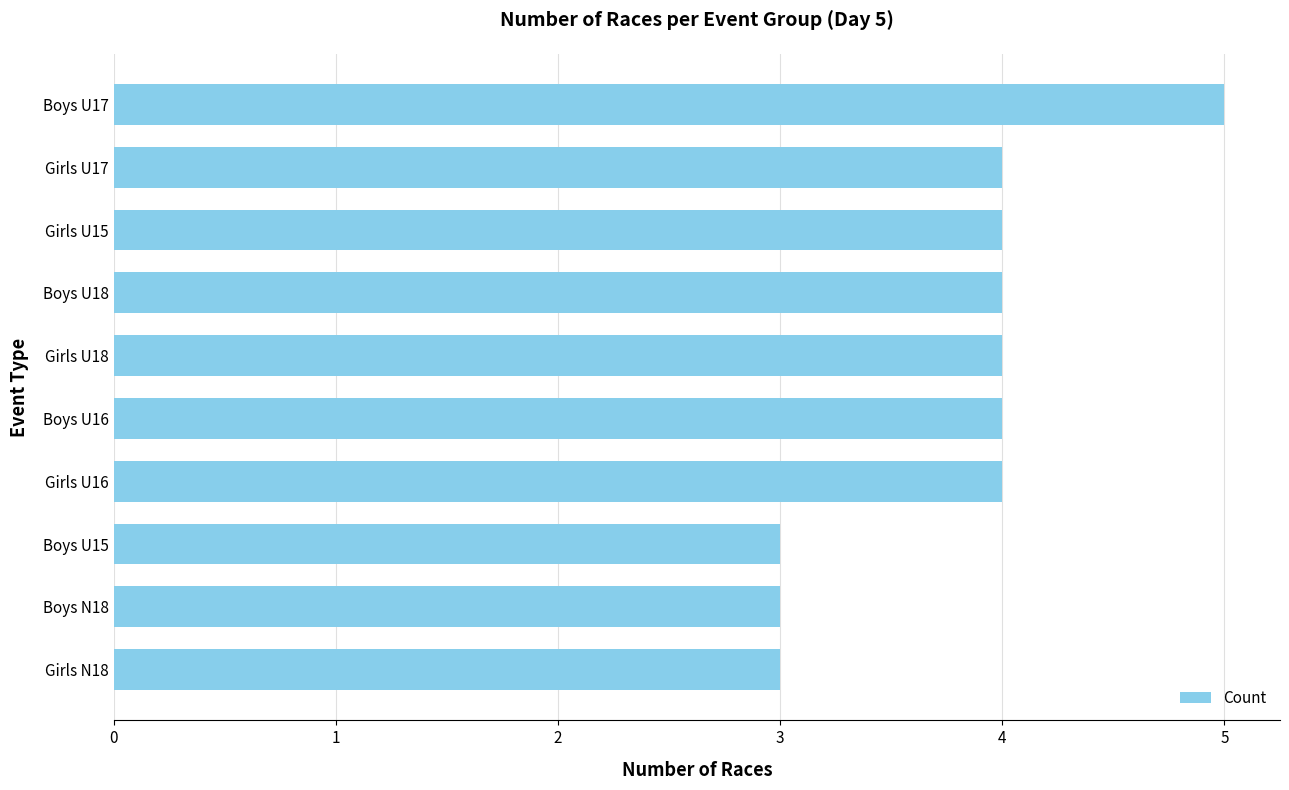

Reading top to bottom, list all the values displayed in this chart.

5	4	4	4	4	4	4	3	3	3